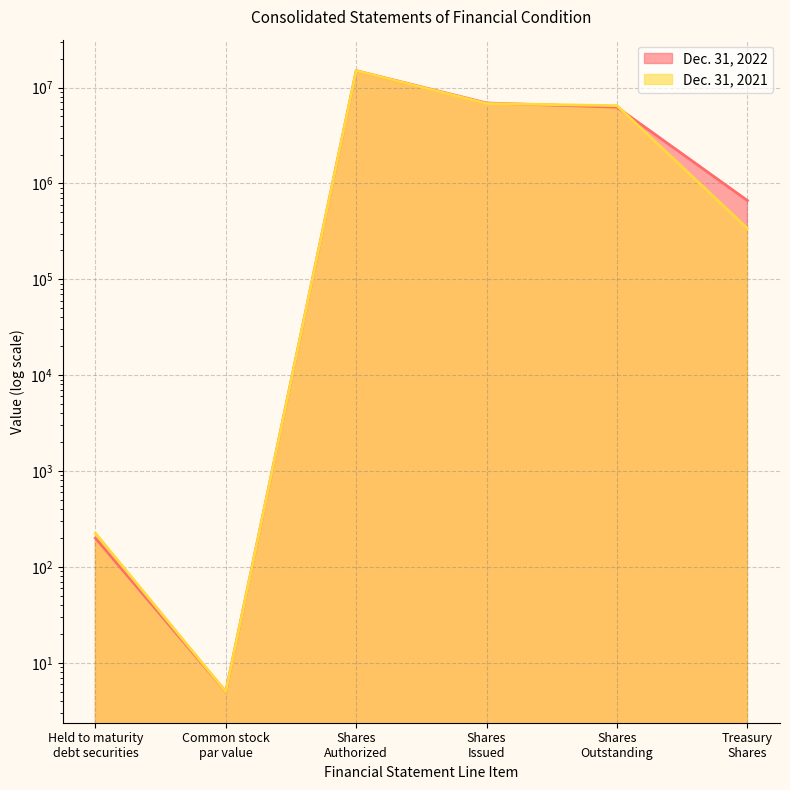

Which series ends up on top after the final intersection of Dec. 31, 2022 and Dec. 31, 2021?

Dec. 31, 2022